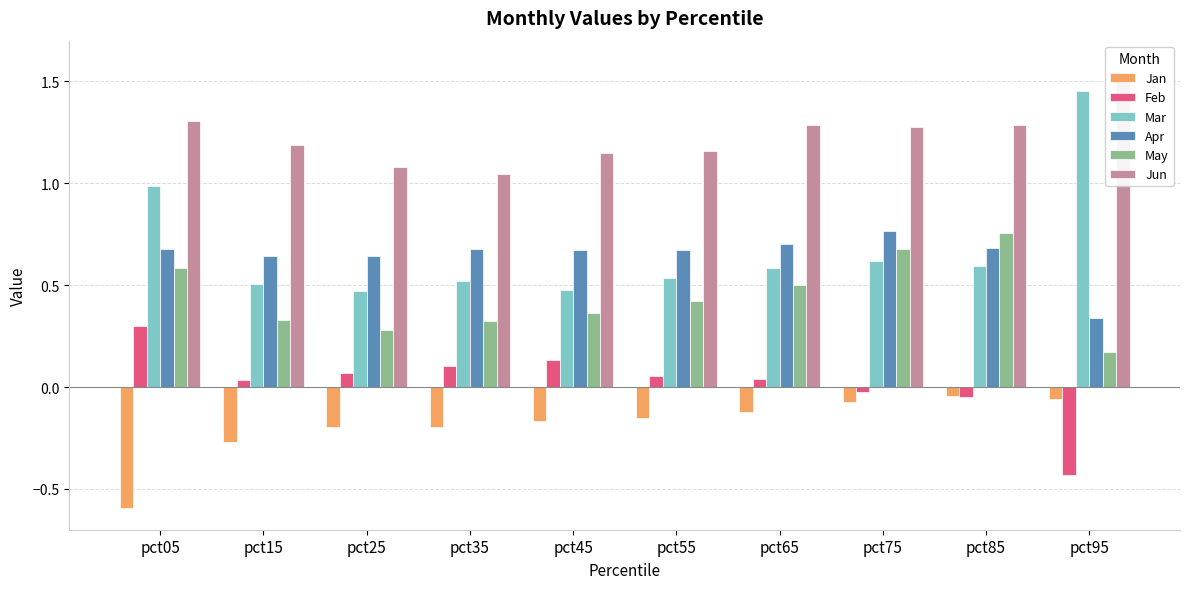

Between pct15 and pct25, which series saw the biggest shift?

Jun